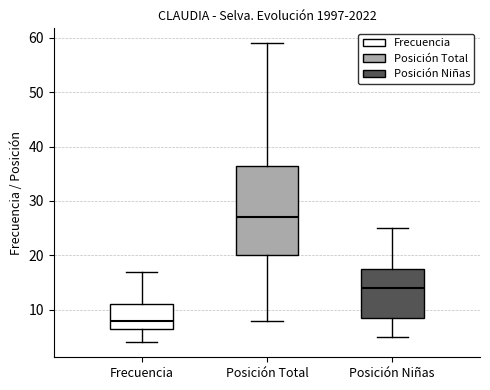

Where is the upper edge of the box for Posición Niñas on the y-axis? The values are not printed on the chart, so give them approximately, as read against the axis.

18